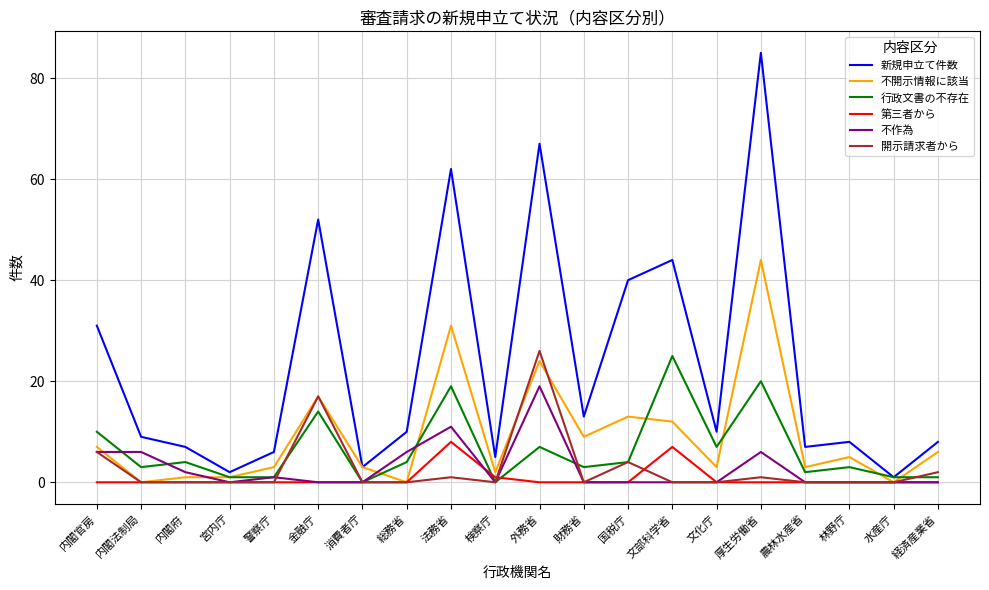

At how many categories does at least one series exceed 56?

3